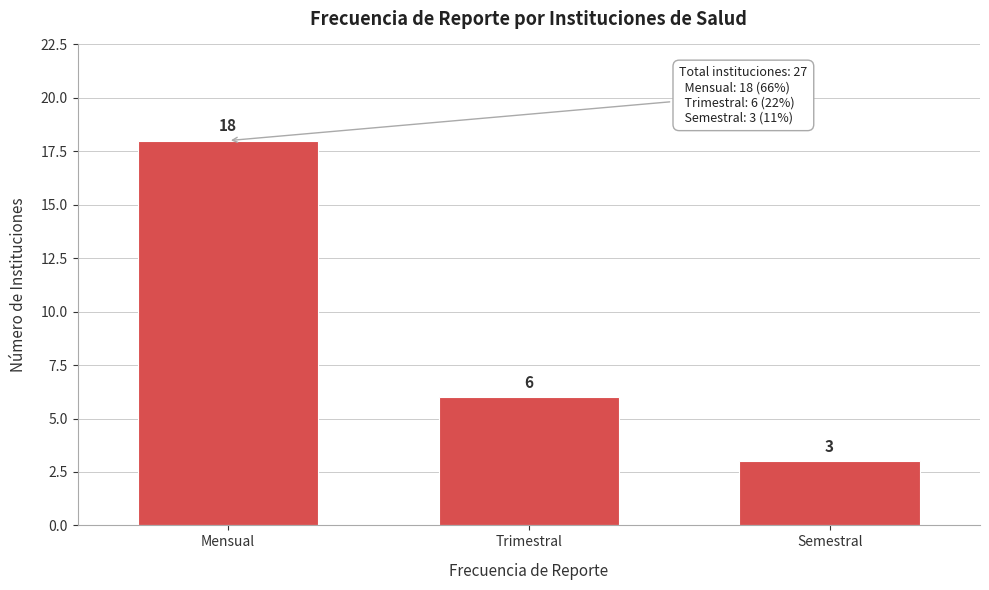

Reading left to right, extract all data points from this chart.

Mensual=18	Trimestral=6	Semestral=3